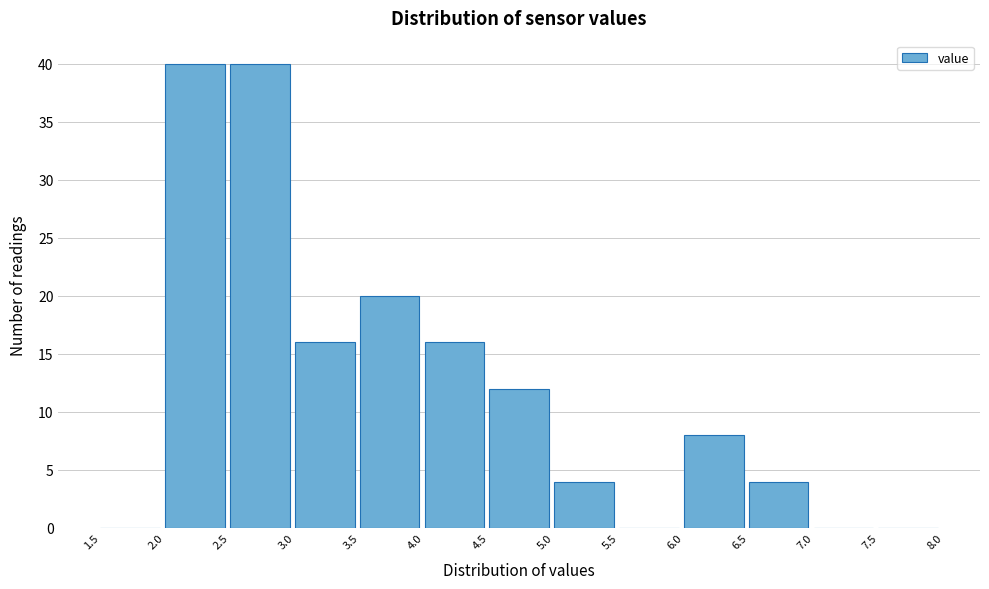

Reading left to right, transcribe this chart: for each bar, give the range it covers on the x-axis and its height. The values are not printed on the chart, so give them approximately, as read against the axis.

1.5 to 2.0: 0
2.0 to 2.5: 40
2.5 to 3.0: 40
3.0 to 3.5: 16
3.5 to 4.0: 20
4.0 to 4.5: 16
4.5 to 5.0: 12
5.0 to 5.5: 4
5.5 to 6.0: 0
6.0 to 6.5: 8
6.5 to 7.0: 4
7.0 to 7.5: 0
7.5 to 8.0: 0